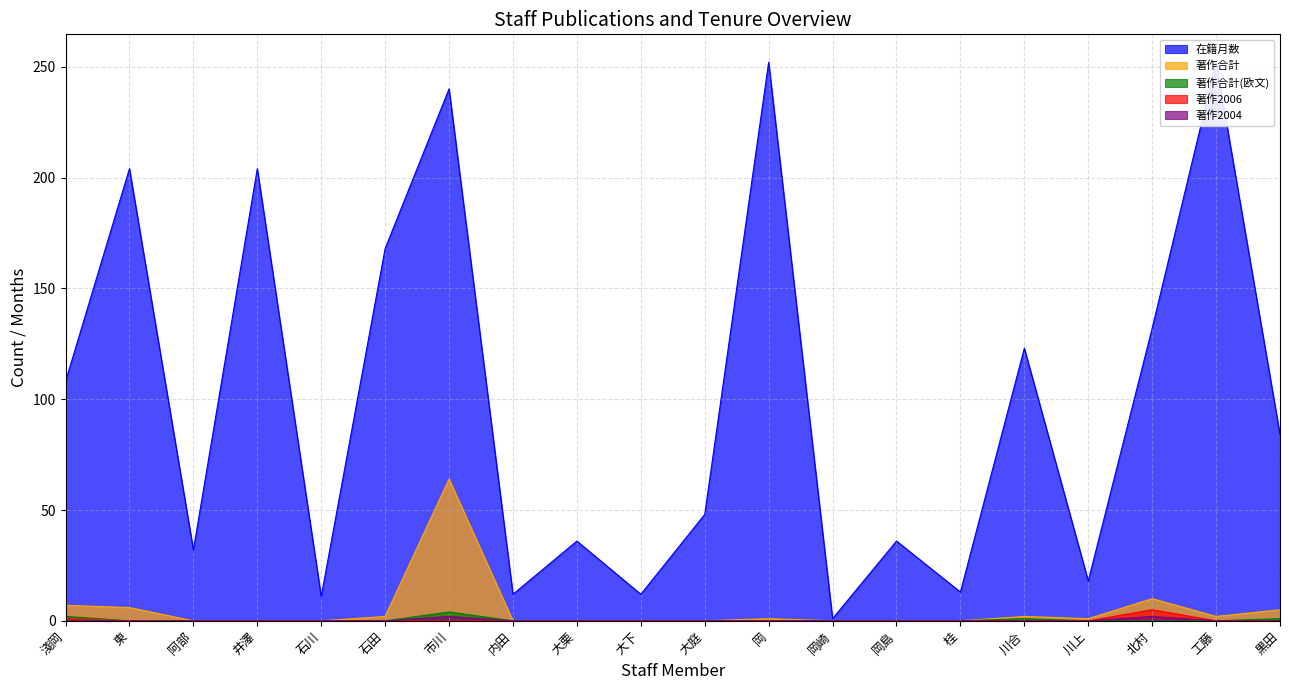

What is the difference between the second highest and second lowest values in the 在籍月数 series?

241